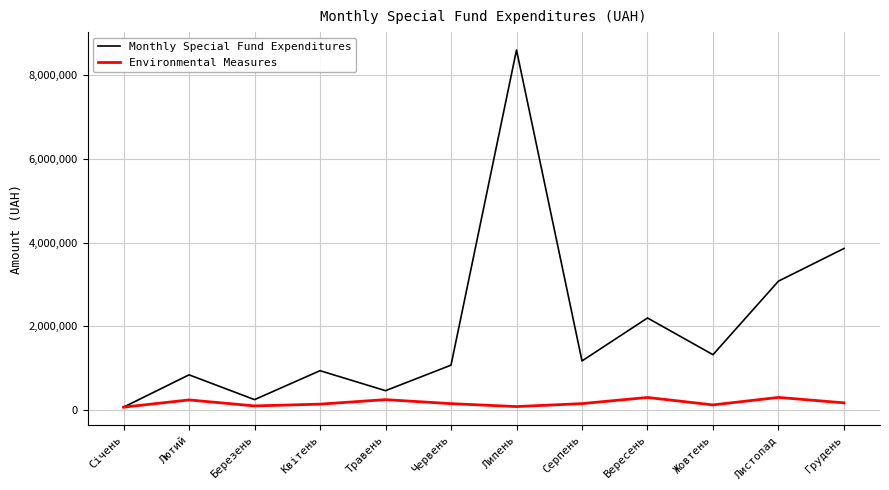

At which label is Monthly Special Fund Expenditures closest to 4339050?

Грудень